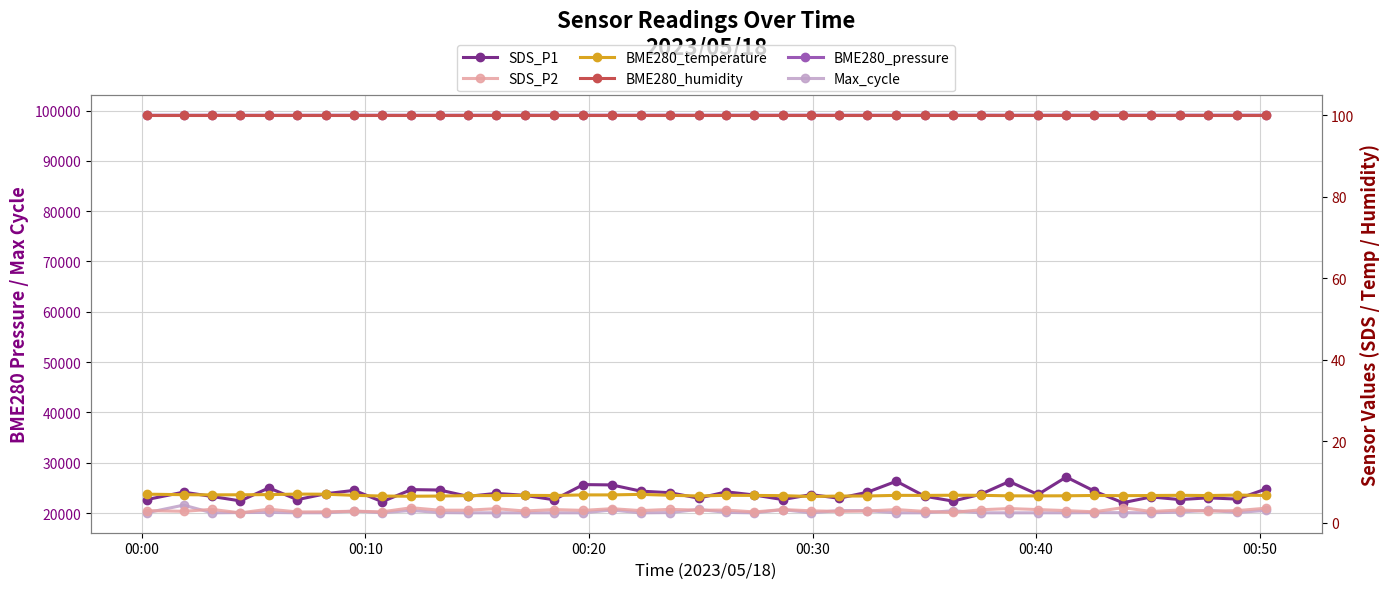

Which series has the widest spread of values?

Max_cycle